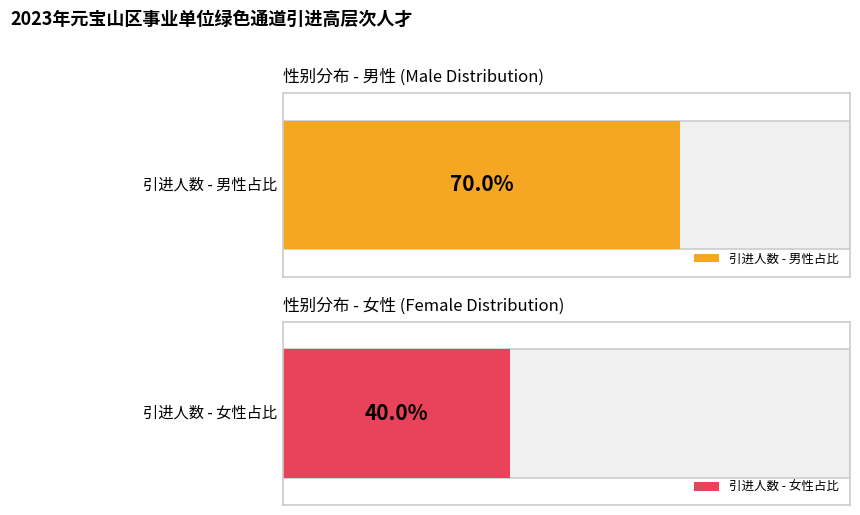

Rank the series by their average value, from lowest to highest.

女, 男